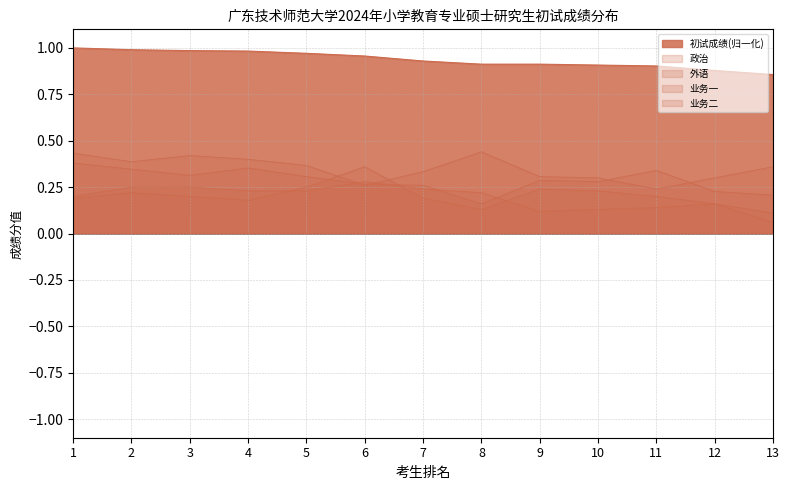

How many series are shown in this chart?

5